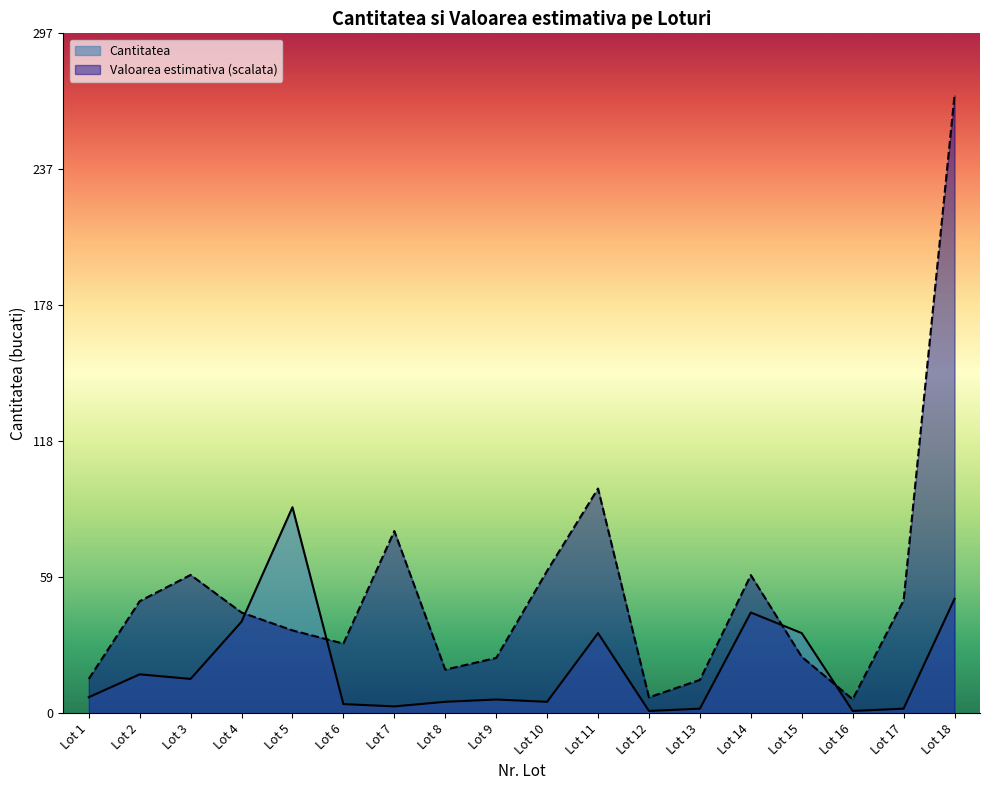

Reading right to left, what are all the values shown in this chart?

Cantitatea: Lot 18=50.0	Lot 17=2.0	Lot 16=1.0	Lot 15=35.0	Lot 14=44.0	Lot 13=2.0	Lot 12=1.0	Lot 11=35.0	Lot 10=5.0	Lot 9=6.0	Lot 8=5.0	Lot 7=3.0	Lot 6=4.0	Lot 5=90.0	Lot 4=40.0	Lot 3=15.0	Lot 2=17.0	Lot 1=7.0
Valoarea estimativa: Lot 18=270.0	Lot 17=49.3	Lot 16=6.1	Lot 15=24.7	Lot 14=60.4	Lot 13=14.6	Lot 12=6.9	Lot 11=98.2	Lot 10=62.2	Lot 9=24.2	Lot 8=19.0	Lot 7=79.6	Lot 6=30.4	Lot 5=36.2	Lot 4=44.0	Lot 3=60.4	Lot 2=48.9	Lot 1=15.0